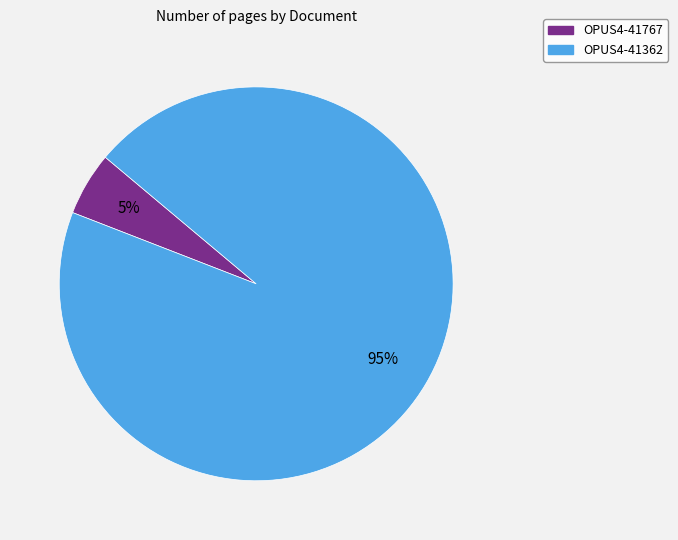

Between OPUS4-41767 and OPUS4-41362, which is larger?

OPUS4-41362